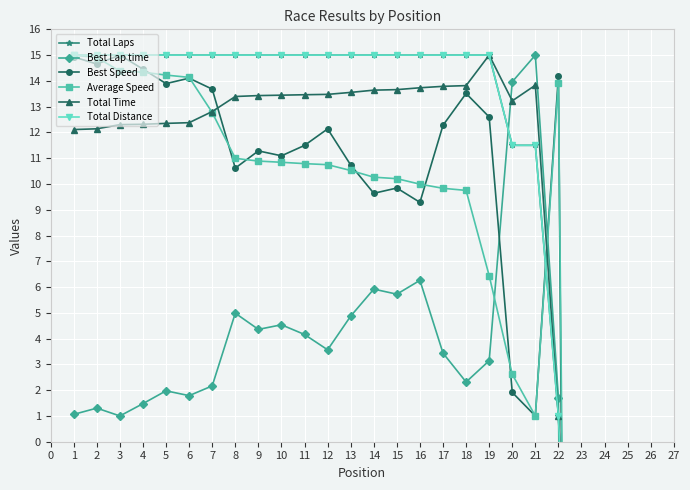

Does the chart display data point markers on the line(s)?

Yes